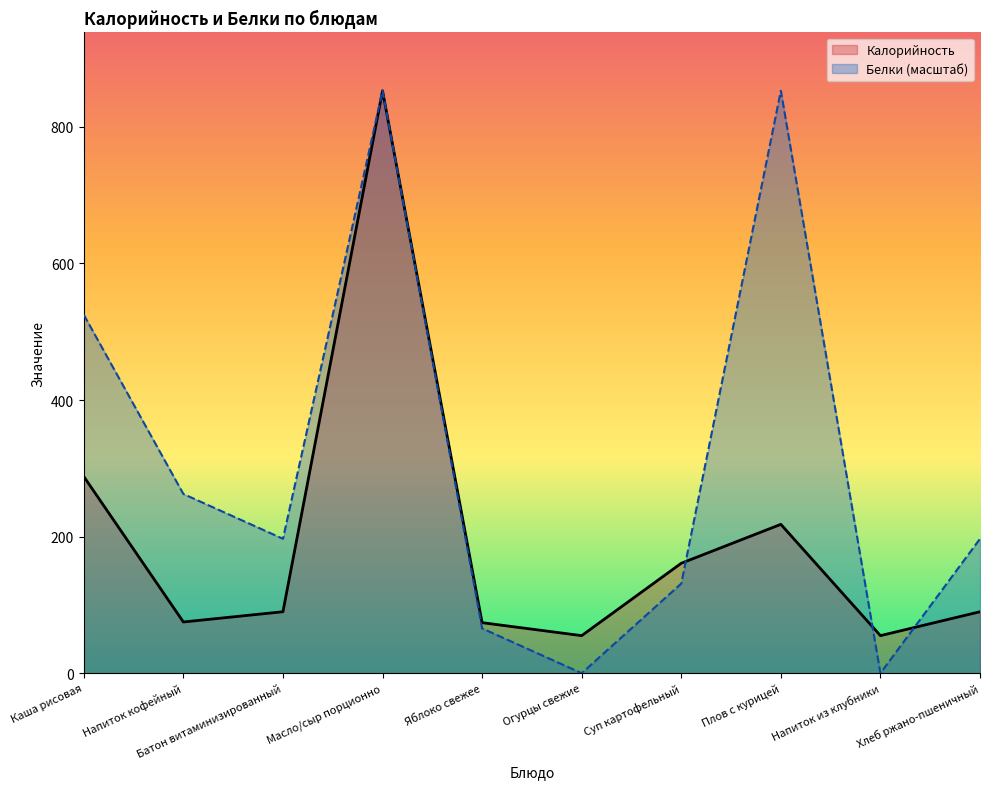

List the series in order of their overall mean, highest first.

Белки (масштаб), Калорийность